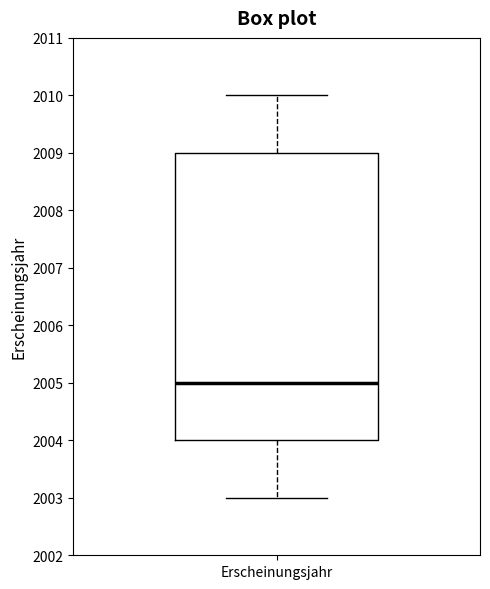

Transcribe this box plot: give where the median line is, the range the box spans, and where the two whiskers end, as read against the y-axis. The values are not printed on the chart, so give them approximately, as read against the axis.

median 2005, box 2004 to 2009, whiskers 2003 to 2010